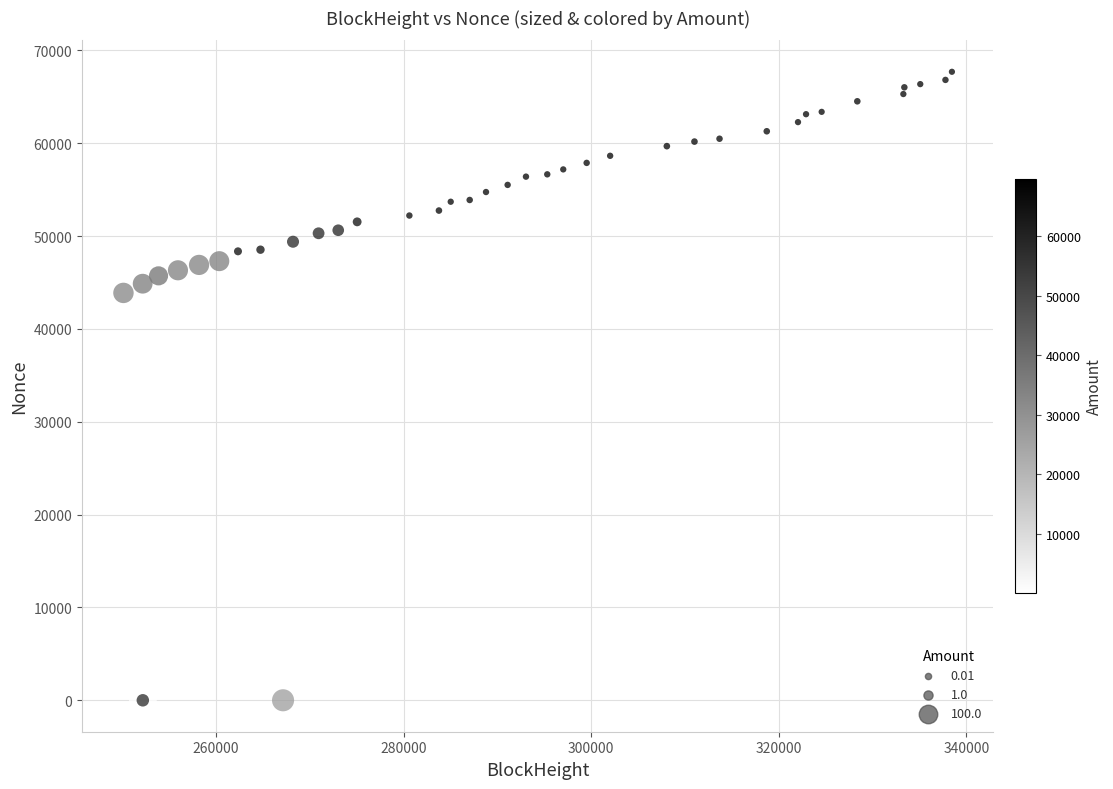

What Y value in the scatter plot is closest to 33854?

43886